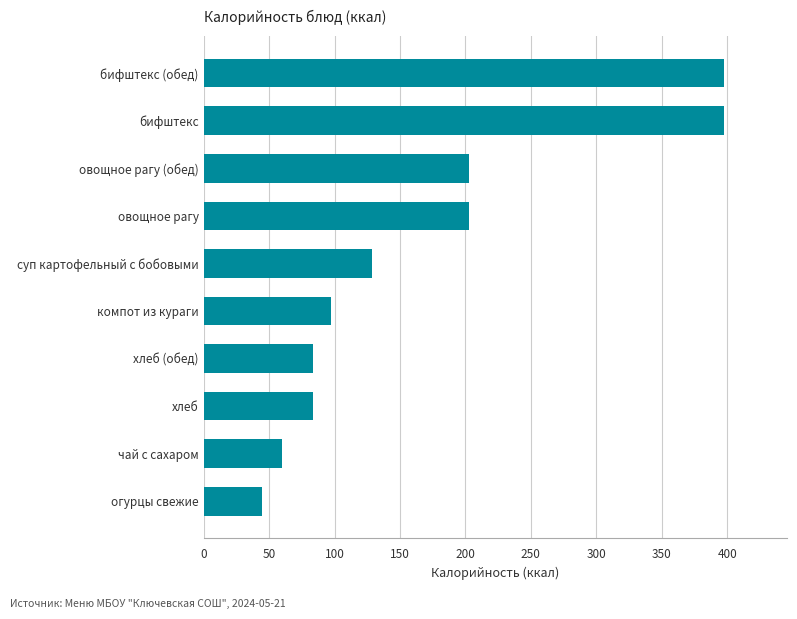

The chart shows a value of 17.7 at хлеб (обед). True or false?

False